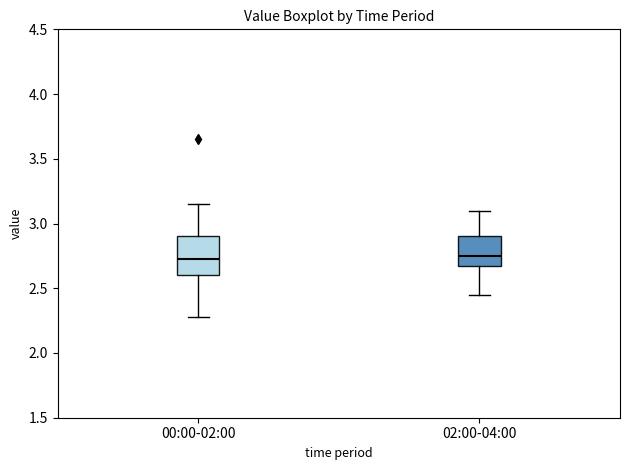

Reading left to right, read every box against the y-axis: the position of its median line, the range the box covers, and the ends of its whiskers. The values are not printed on the chart, so give them approximately, as read against the axis.

00:00-02:00: median 2.75, box 2.60 to 2.90, whiskers 2.30 to 3.15
02:00-04:00: median 2.75, box 2.65 to 2.90, whiskers 2.45 to 3.10